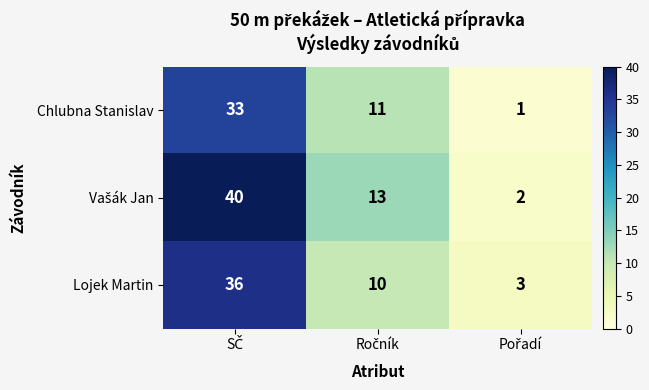

How many Chlubna Stanislav values are between 1 and 33?

3